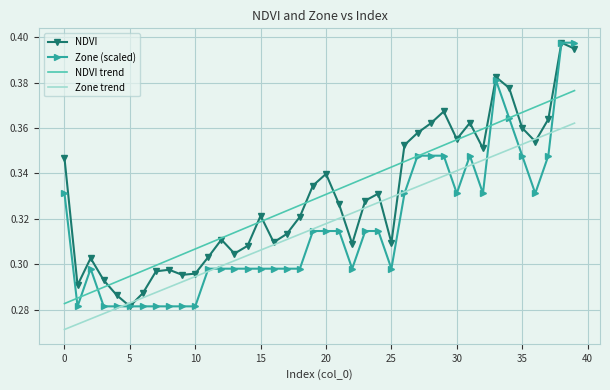

What are all the series names shown in the legend?

NDVI, Zone (scaled), NDVI trend, Zone trend